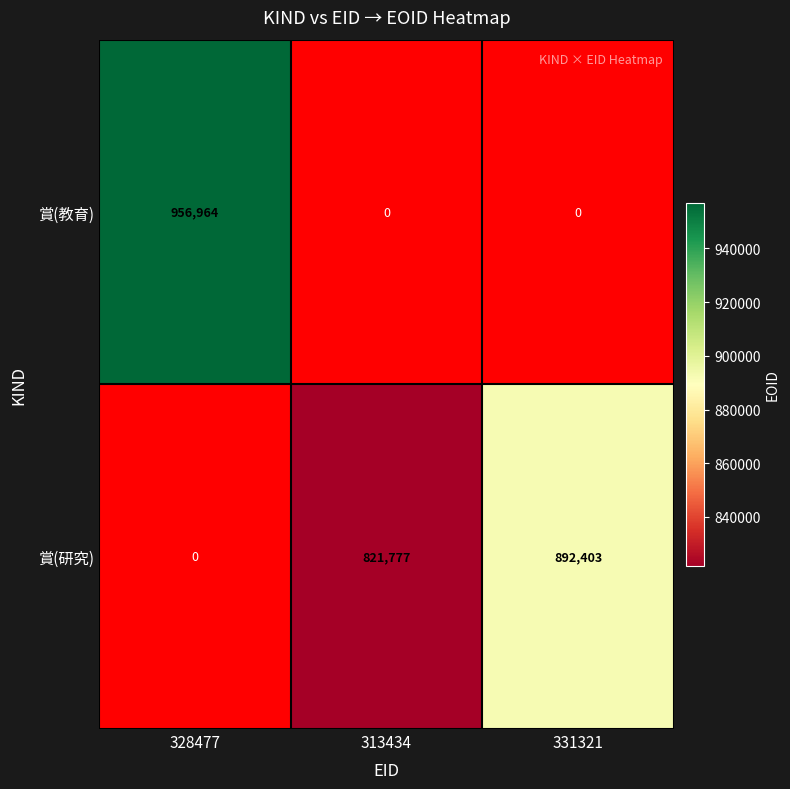

At which label is 賞(研究) closest to 1?

328477